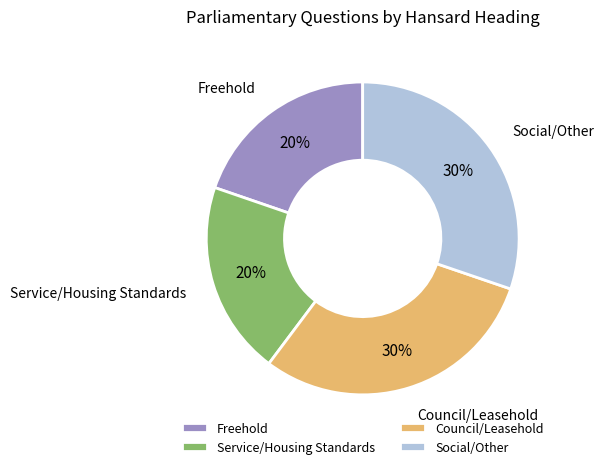

To the nearest percent, what is the average slice percentage?

25%